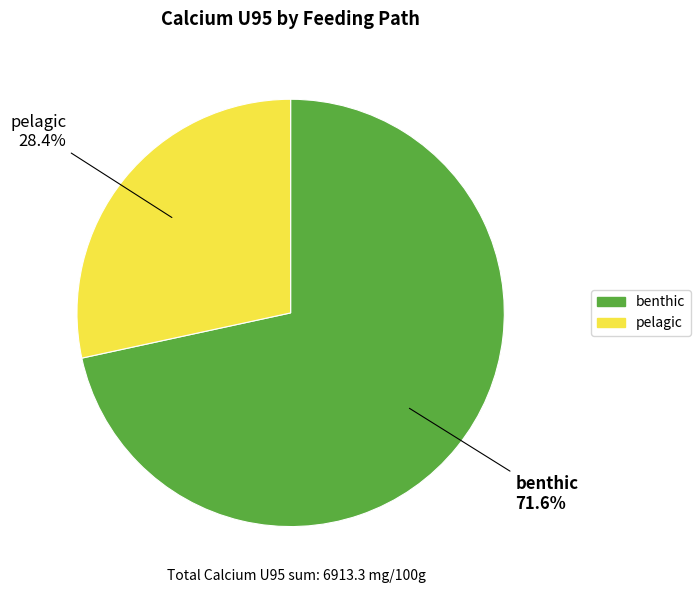

What is the largest slice in the pie chart?

benthic